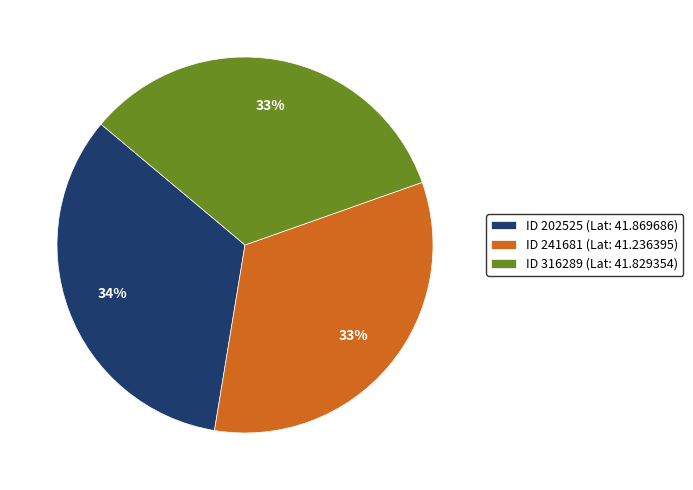

Is it true that ID 316289 (Lat: 41.829354) is 33% of the pie?

True